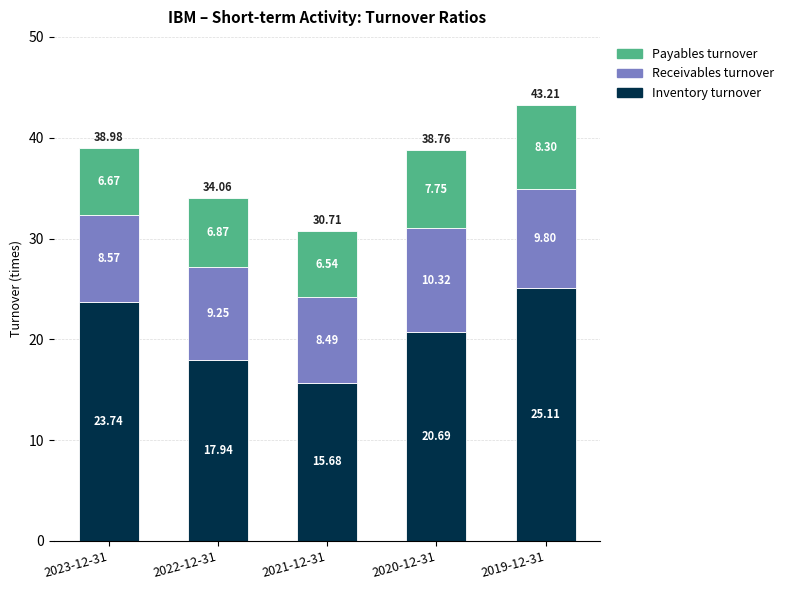

List the labels in order of Inventory turnover value, largest first.

2019-12-31, 2023-12-31, 2020-12-31, 2022-12-31, 2021-12-31